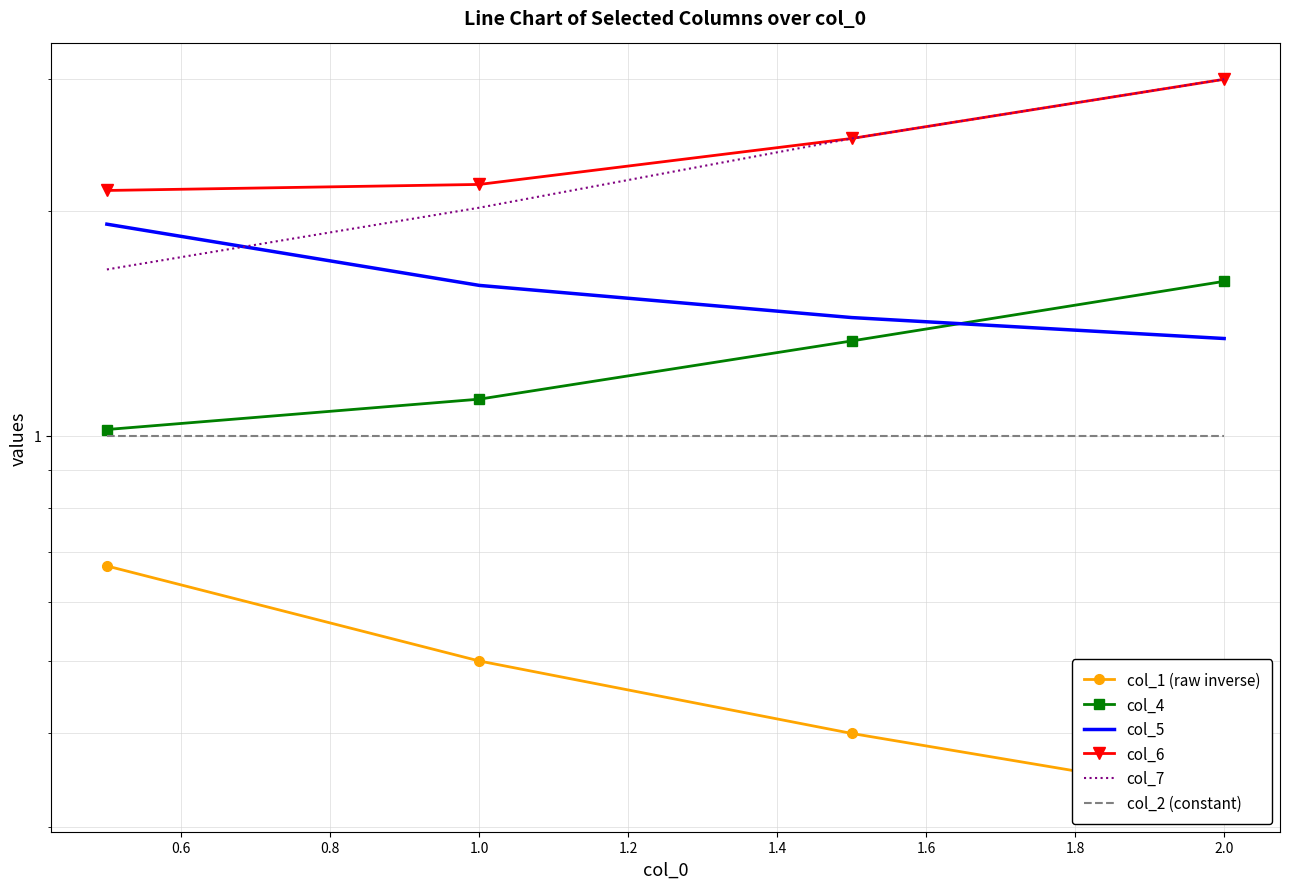

What is the value of the col_1 (raw inverse) point at the 3rd from the left?

0.4